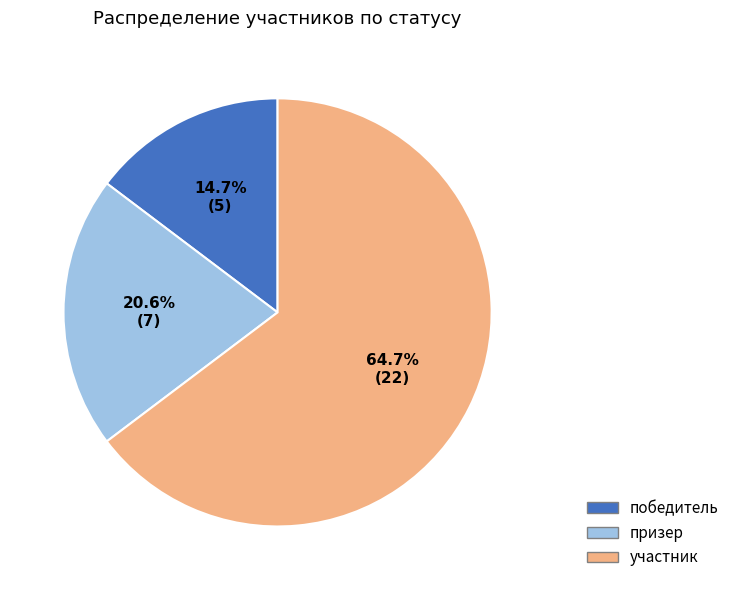

What percentage do призер and участник together represent?

85.3%